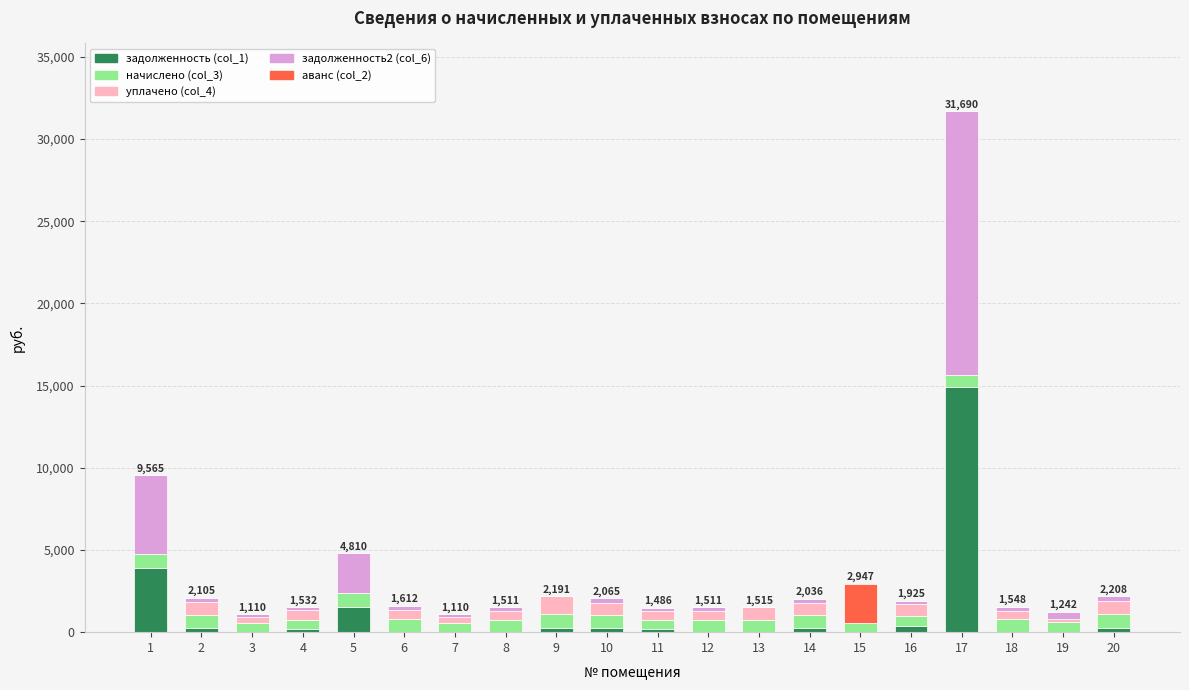

Count the number of categories in the chart.

20